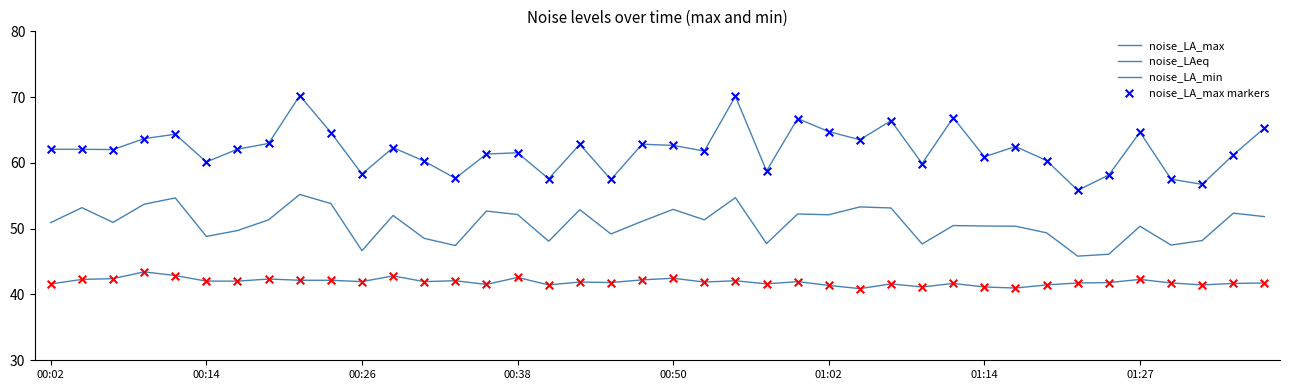

Is this an area chart (filled region under the line)?

No